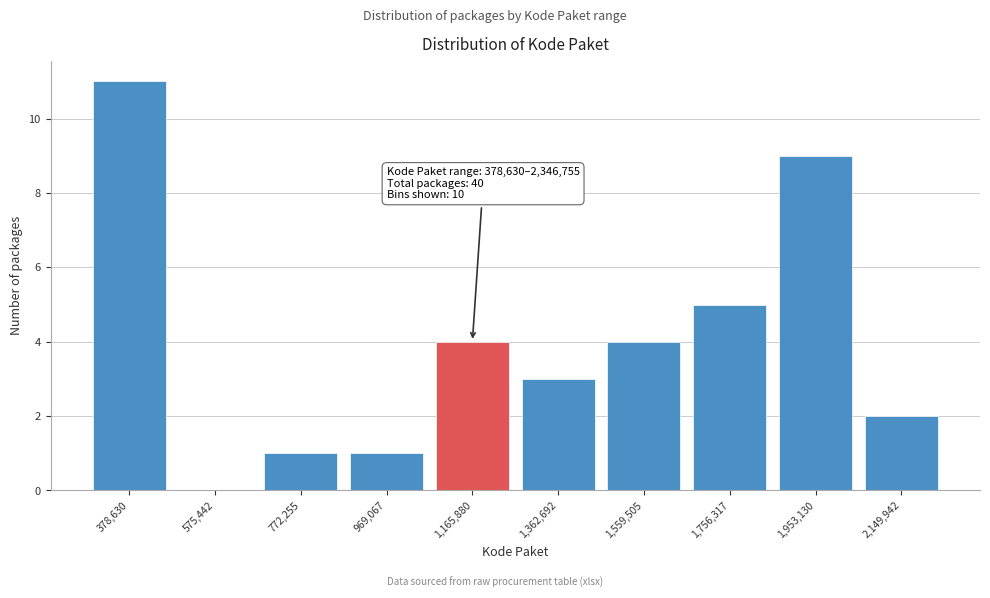

Reading left to right, extract all data points from this chart.

378,630=11	575,442=0	772,255=1	969,067=1	1,165,880=4	1,362,692=3	1,559,505=4	1,756,317=5	1,953,130=9	2,149,942=2